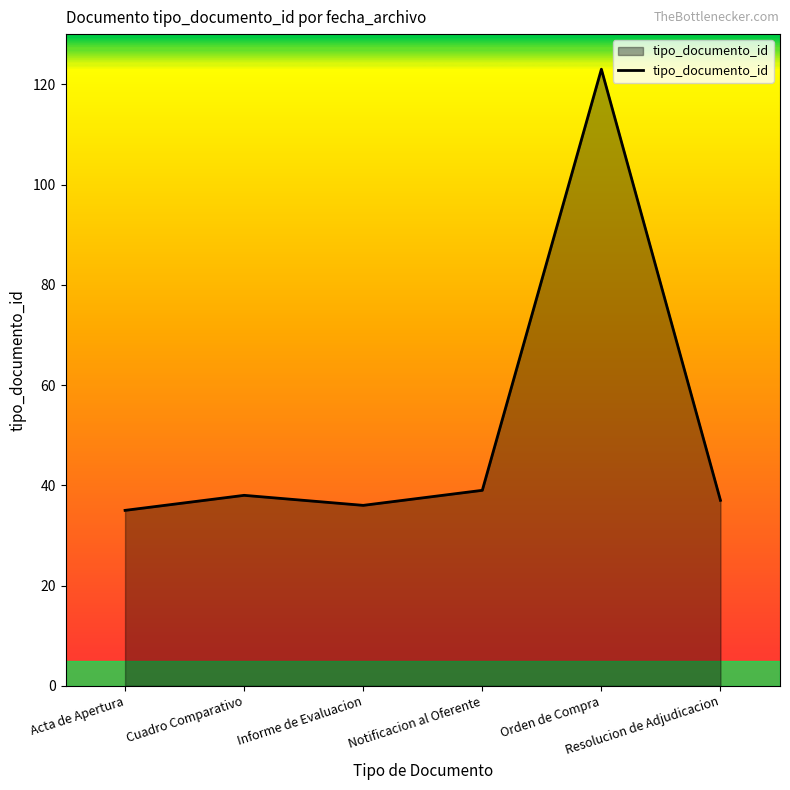

The chart shows a value of 57 at Informe de Evaluacion. True or false?

False